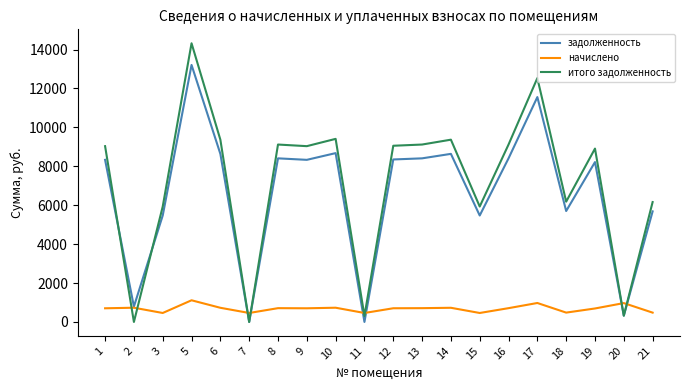

What is the total value across all series at 13?

18238.3